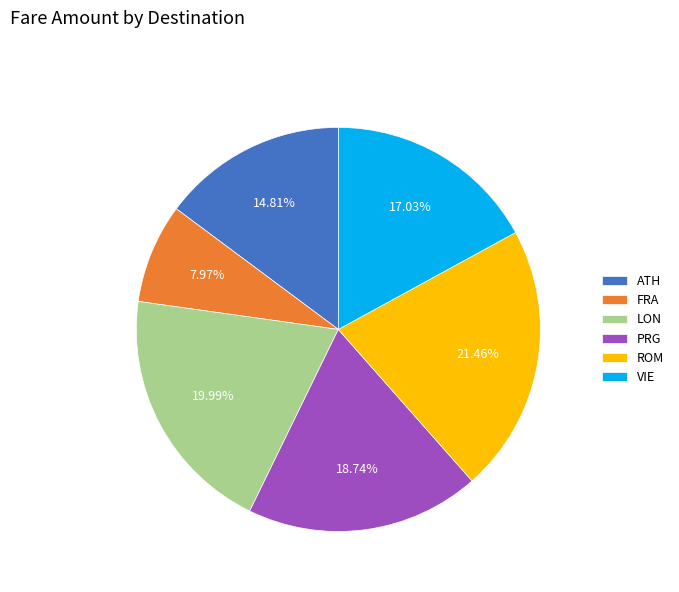

To the nearest percent, what portion does ATH represent?

15%